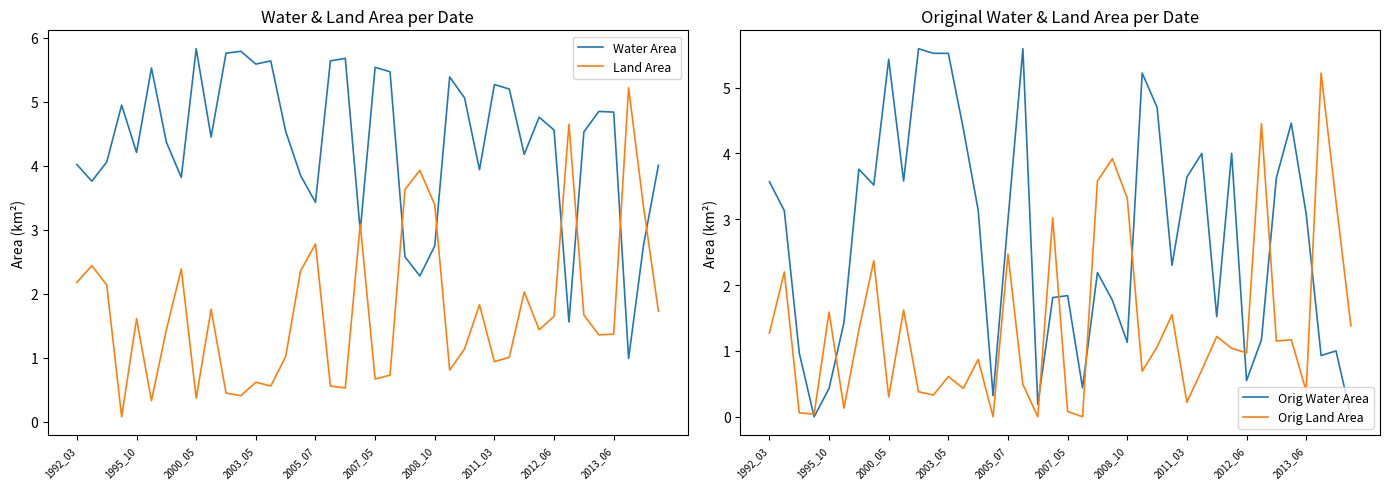

What is the difference between the highest and lowest values at 23?

2.2